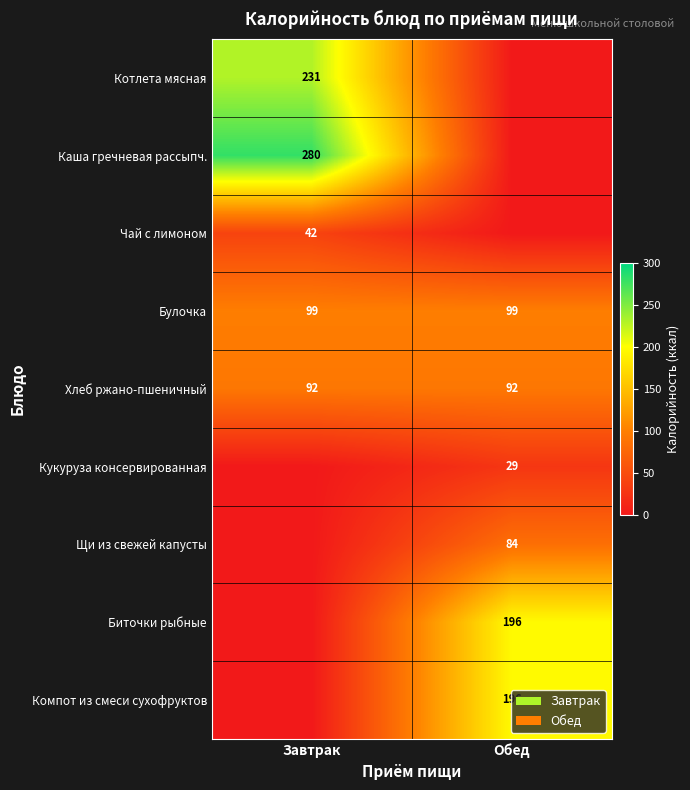

The value of Хлеб ржано-пшеничный at Обед is 46. True or false?

False